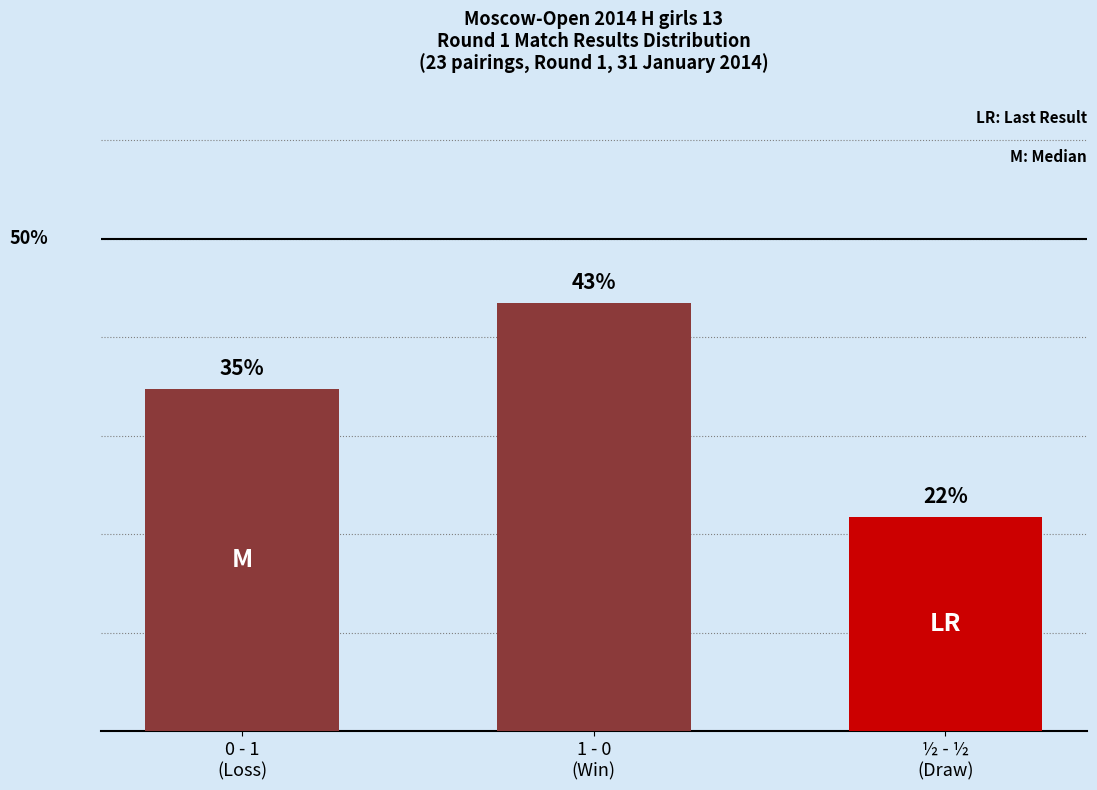

What is the smallest value displayed?

21.7